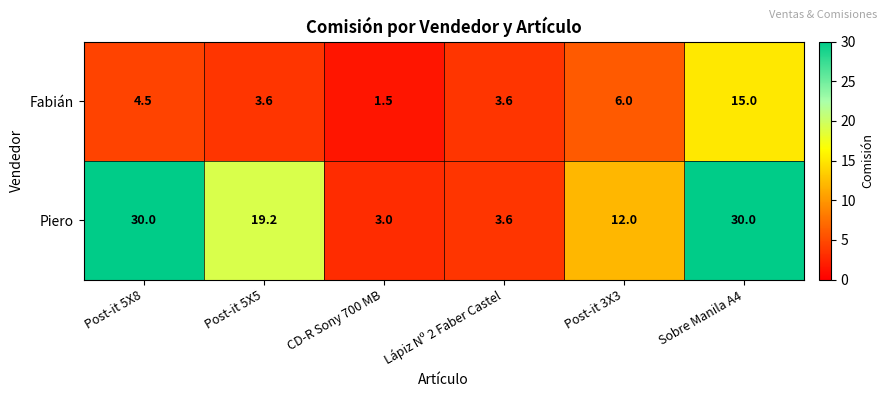

How many data points in Piero are above 19?

3